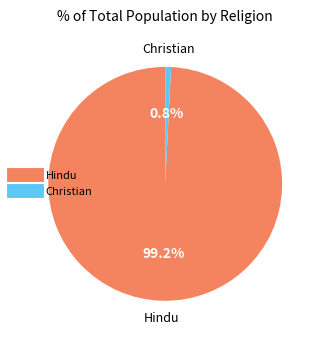

Is there any slice that represents more than half of the pie?

Yes